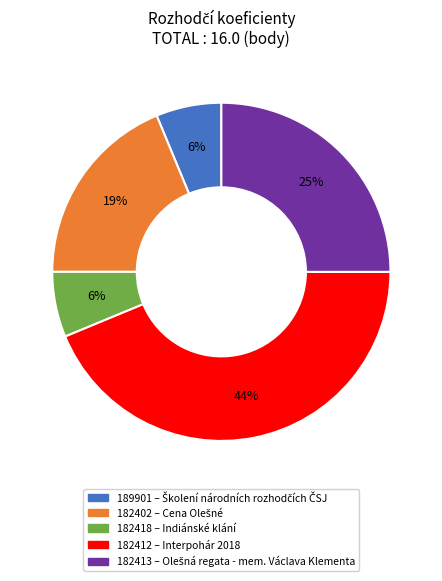

Is there a majority slice in this chart?

No